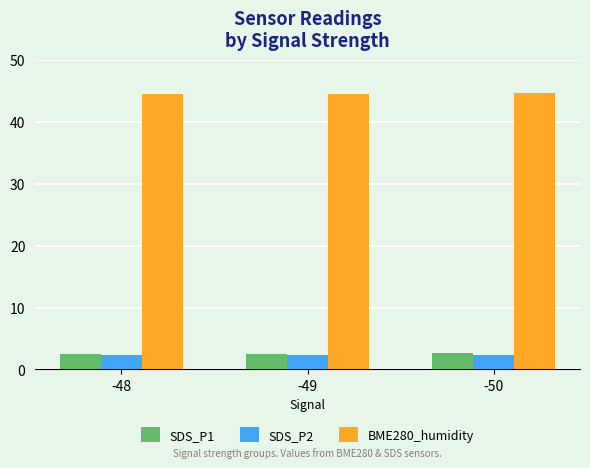

What is the average value of the SDS_P2 series?

2.3